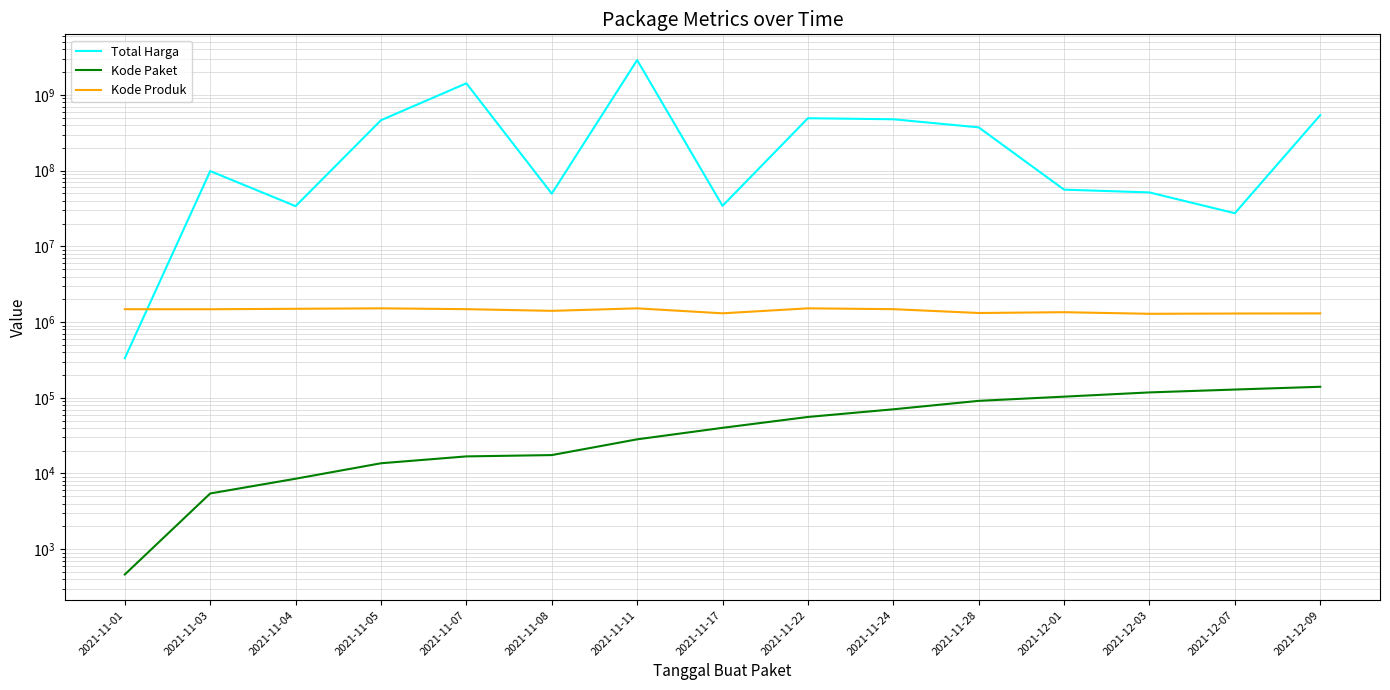

Reading left to right, transcribe all the data shown in this chart.

Total Harga: 2021-11-01=333600	2021-11-03=98772570	2021-11-04=34000000	2021-11-05=464002100	2021-11-07=1425867900	2021-11-08=49730040	2021-11-11=2892122000	2021-11-17=34292000	2021-11-22=493000000	2021-11-24=477600000	2021-11-28=373404000	2021-12-01=56152800	2021-12-03=51601000	2021-12-07=27412000	2021-12-09=541071000
Kode Paket: 2021-11-01=464	2021-11-03=5449	2021-11-04=8530	2021-11-05=13652	2021-11-07=16823	2021-11-08=17509	2021-11-11=28271	2021-11-17=40112	2021-11-22=55826	2021-11-24=70453	2021-11-28=91101	2021-12-01=103541	2021-12-03=117783	2021-12-07=128516	2021-12-09=139817
Kode Produk: 2021-11-01=1479674	2021-11-03=1477921	2021-11-04=1498322	2021-11-05=1519264	2021-11-07=1481562	2021-11-08=1407595	2021-11-11=1518309	2021-11-17=1305852	2021-11-22=1519260	2021-11-24=1481562	2021-11-28=1318333	2021-12-01=1350905	2021-12-03=1286873	2021-12-07=1297110	2021-12-09=1302598